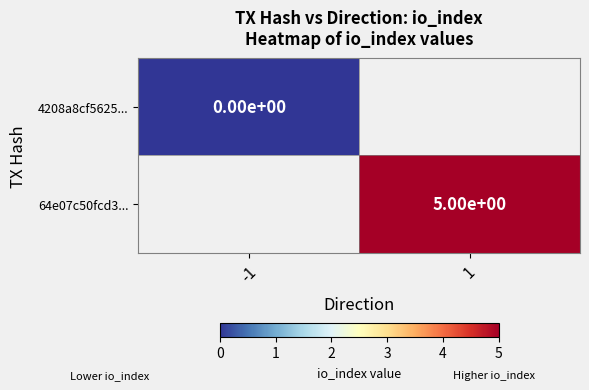

Is it true that 64e07c50fcd3... equals 1.3 at 1?

False